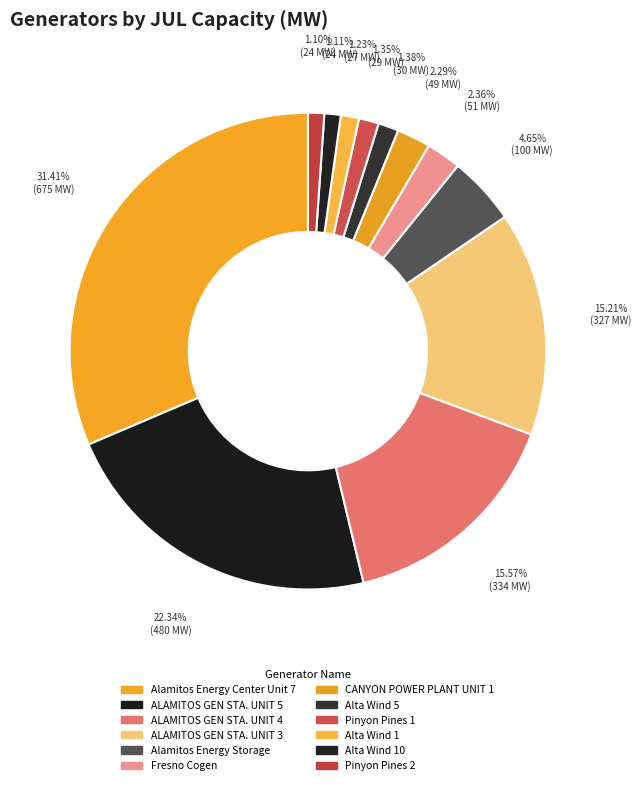

Count the number of slices in the pie.

12